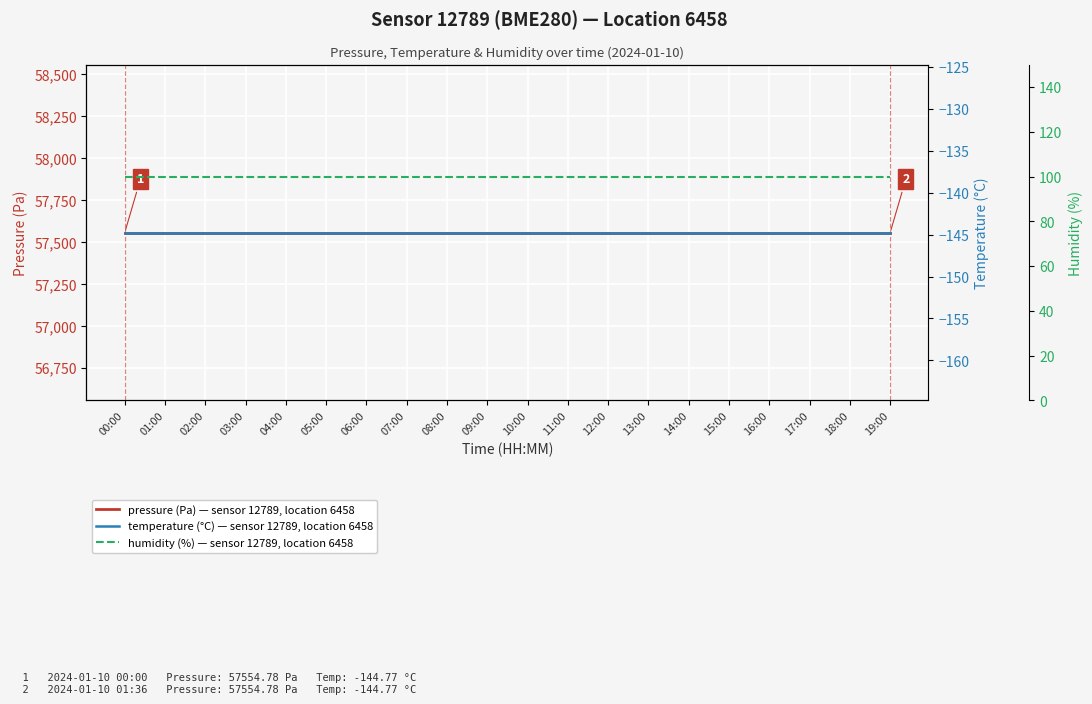

True or false: temperature (°C) — sensor 12789, location 6458 and humidity (%) — sensor 12789, location 6458 intersect in this chart.

False